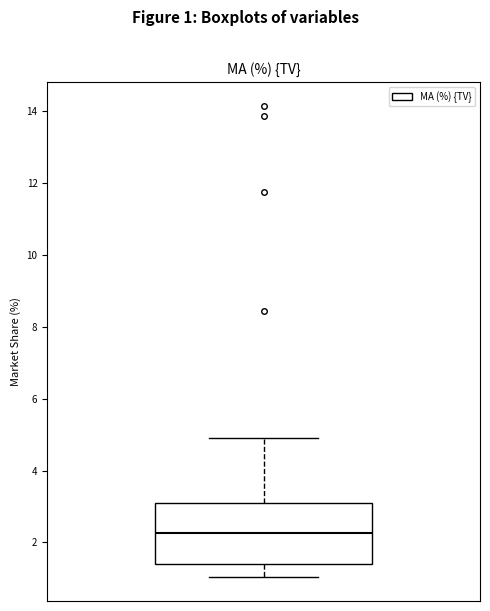

Where does the lower whisker of the box end on the y-axis? The values are not printed on the chart, so give them approximately, as read against the axis.

1.0